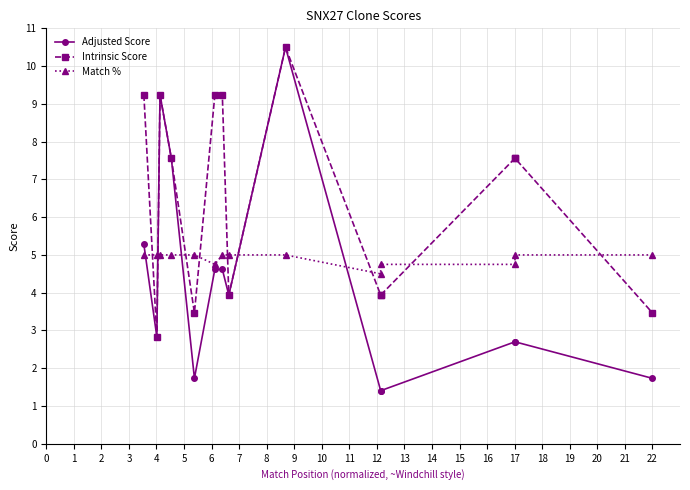

Between 3 and 13, which is larger?

3